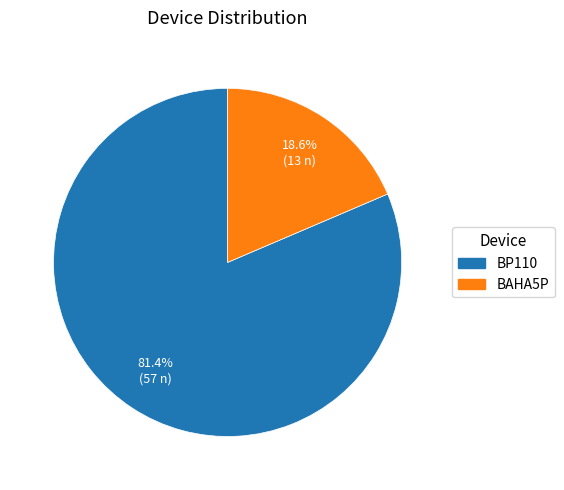

To the nearest percent, what is the average slice percentage?

50%